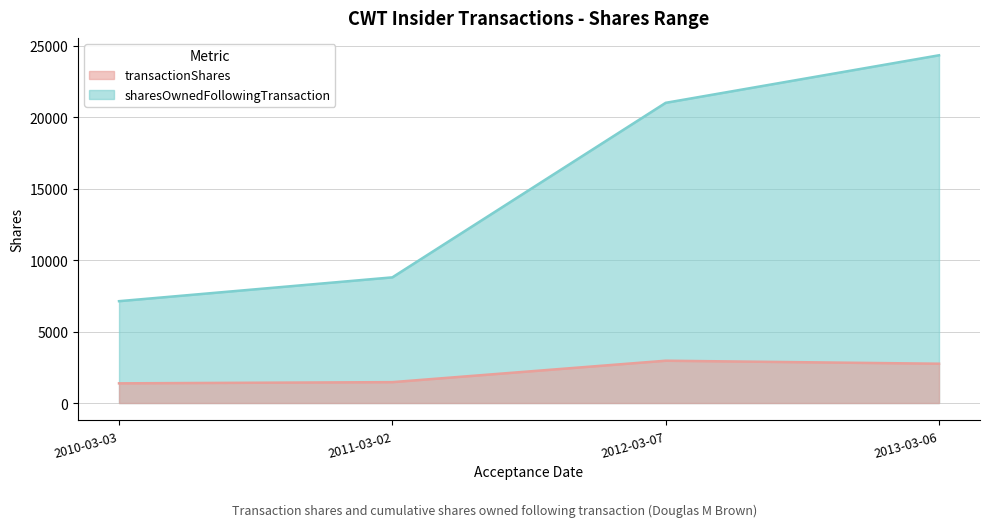

True or false: sharesOwnedFollowingTransaction has more than 2 interior local peaks.

False